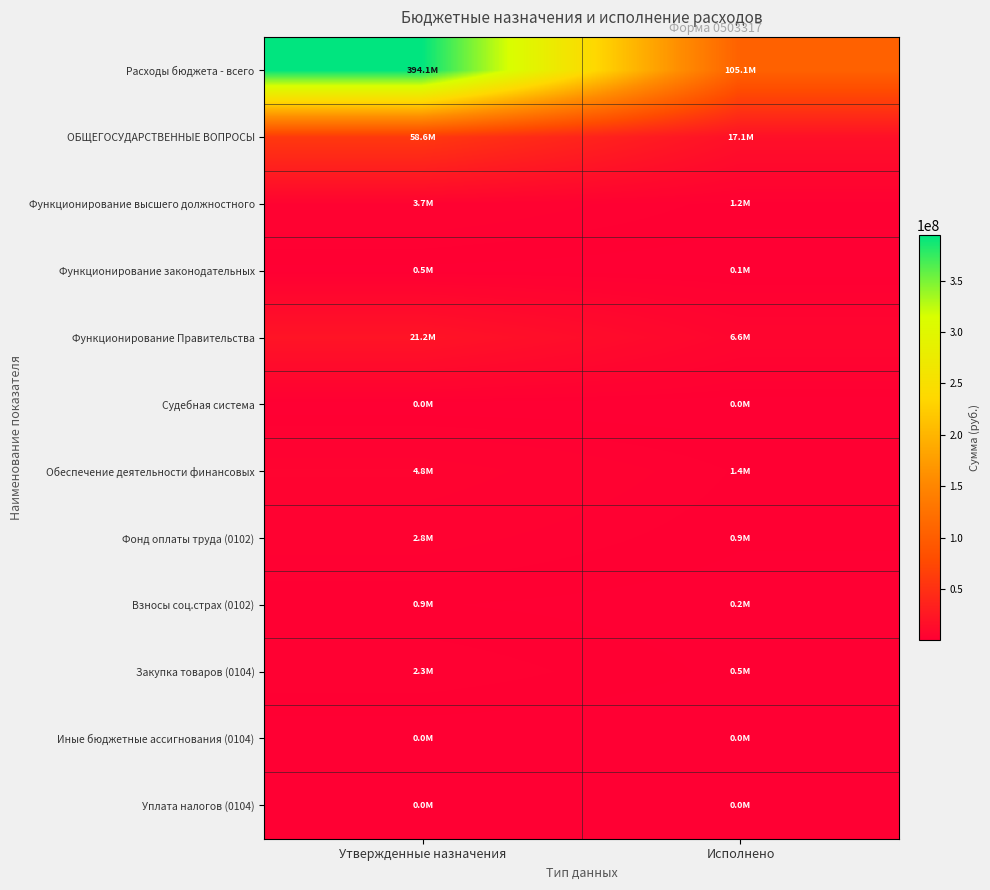

What is the difference between the highest and lowest values at Утвержденные назначения?

394115447.3